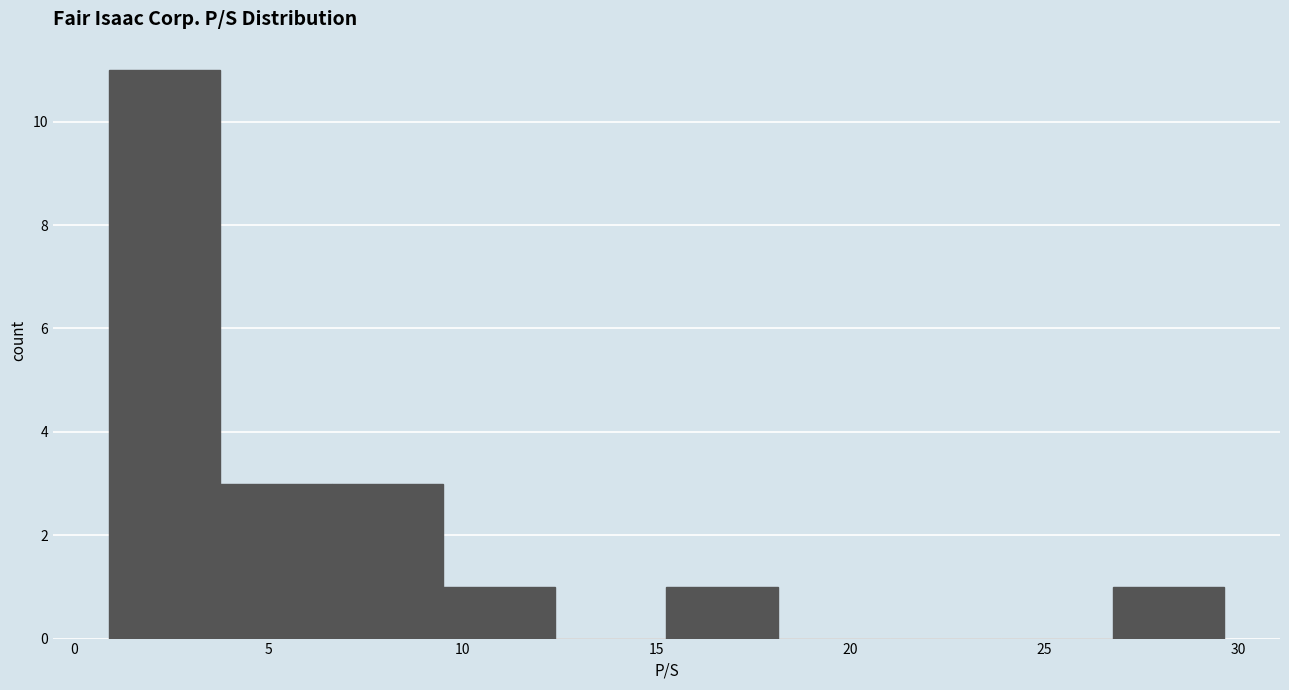

Reading left to right, list every bar in this chart as the range it spans on the x-axis followed by its height. Neither the bar edges nor the heights are printed on the chart, so give them approximately, as read against the axes.

1.0 to 4.0: 11
4.0 to 6.5: 3
6.5 to 9.5: 3
9.5 to 12.5: 1
12.5 to 15.5: 0
15.5 to 18.0: 1
18.0 to 21.0: 0
21.0 to 24.0: 0
24.0 to 27.0: 0
27.0 to 29.5: 1